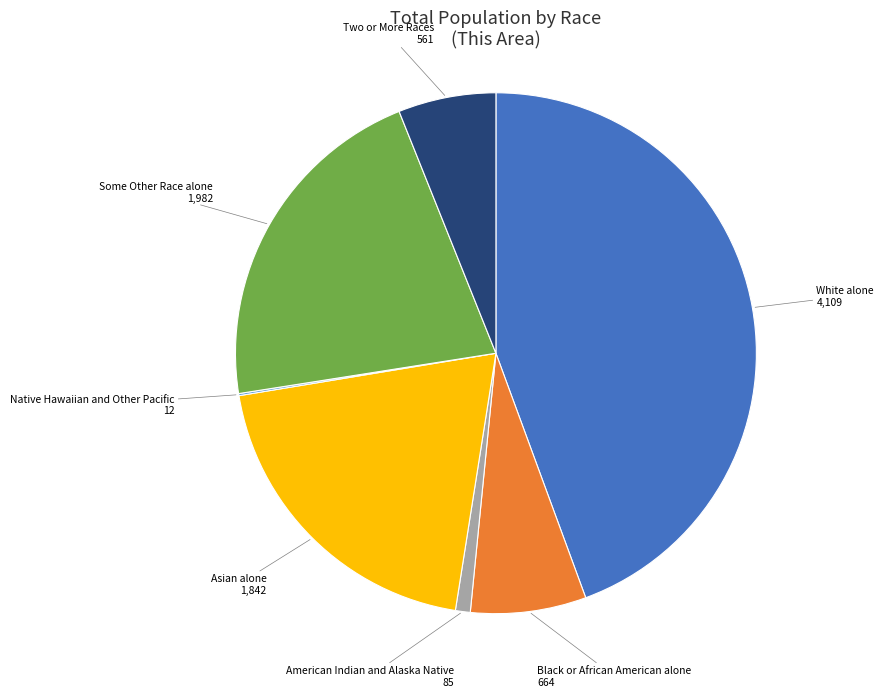

Is there any slice that represents more than half of the pie?

No